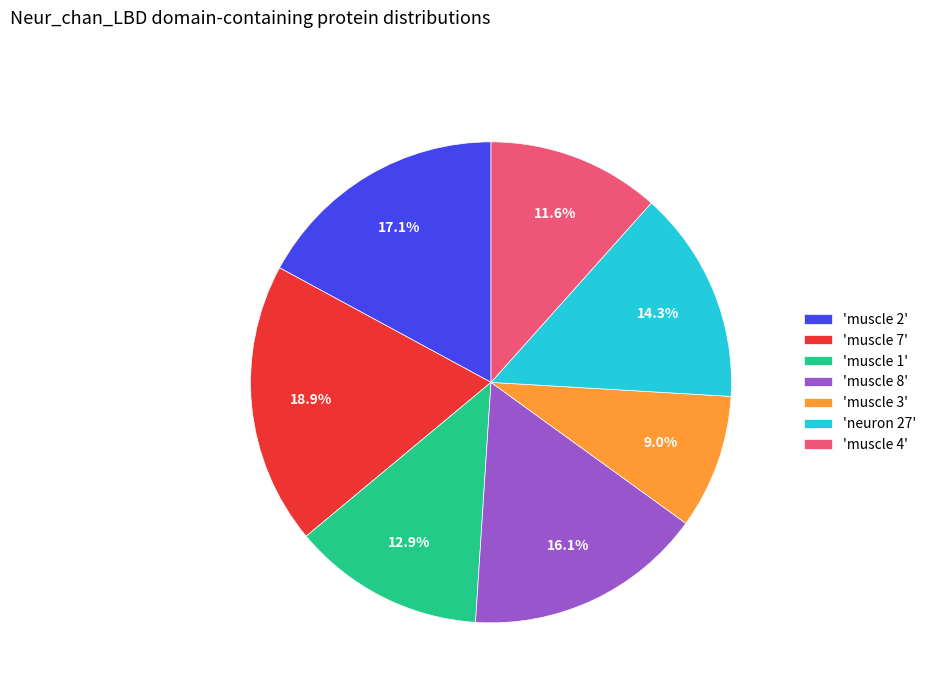

What is the smallest slice in the pie chart?

'muscle 3'